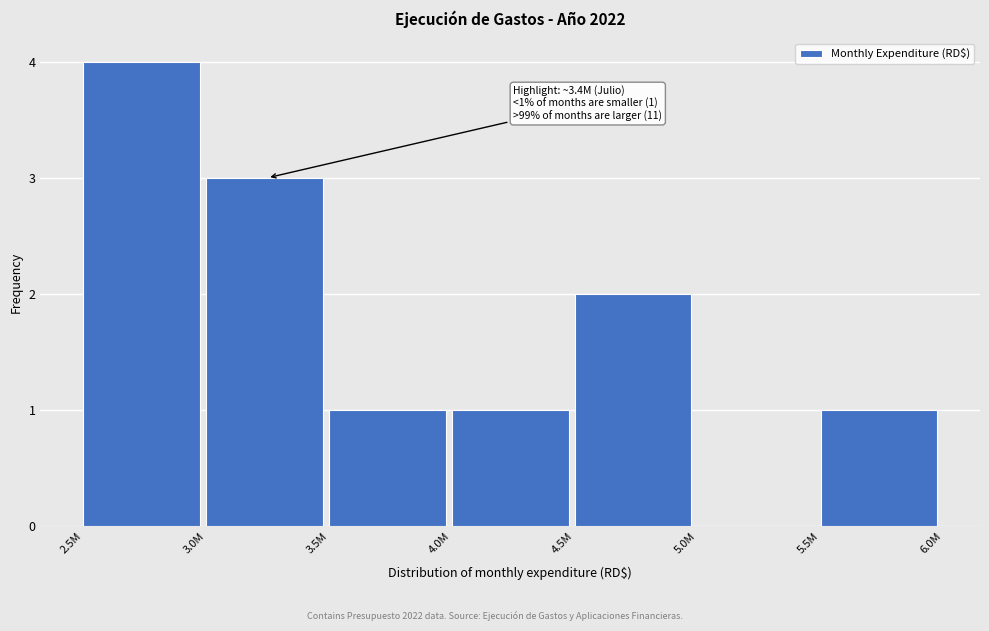

Reading right to left, list all the values displayed in this chart.

5.5M=1	5.0M=0	4.5M=2	4.0M=1	3.5M=1	3.0M=3	2.5M=4